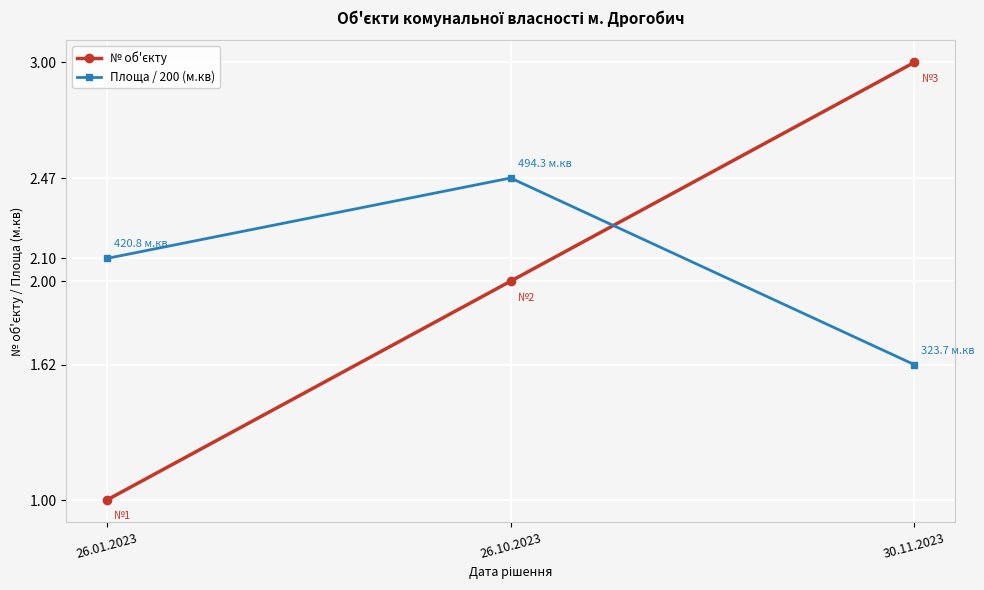

Rank the categories by Площа / 200 (м.кв) value from lowest to highest.

30.11.2023, 26.01.2023, 26.10.2023